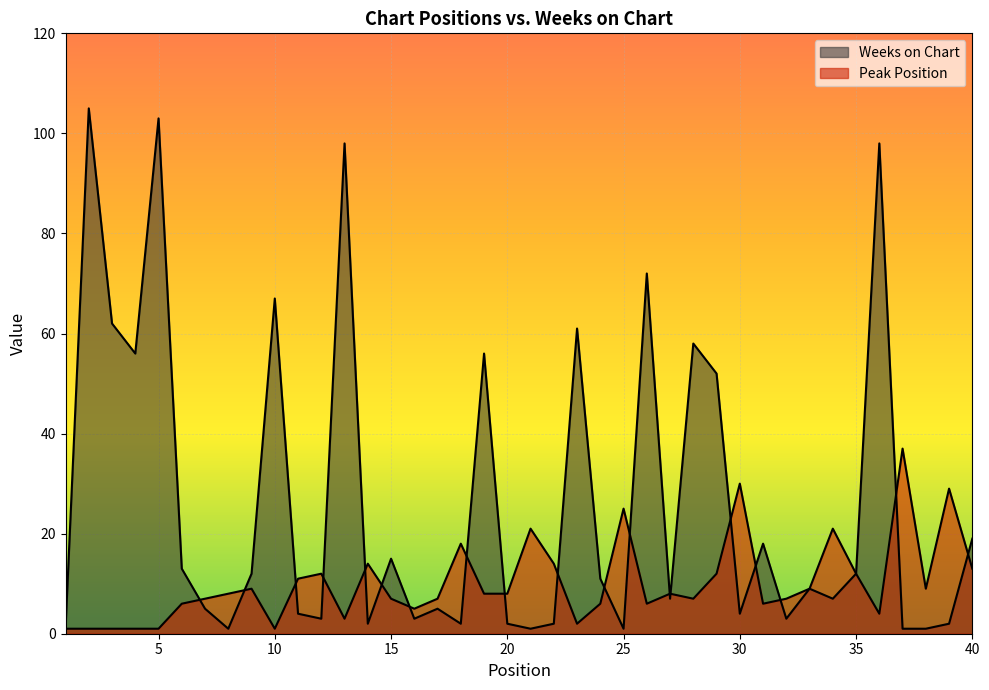

How many intersections are there between Weeks on Chart and Peak Position?

19